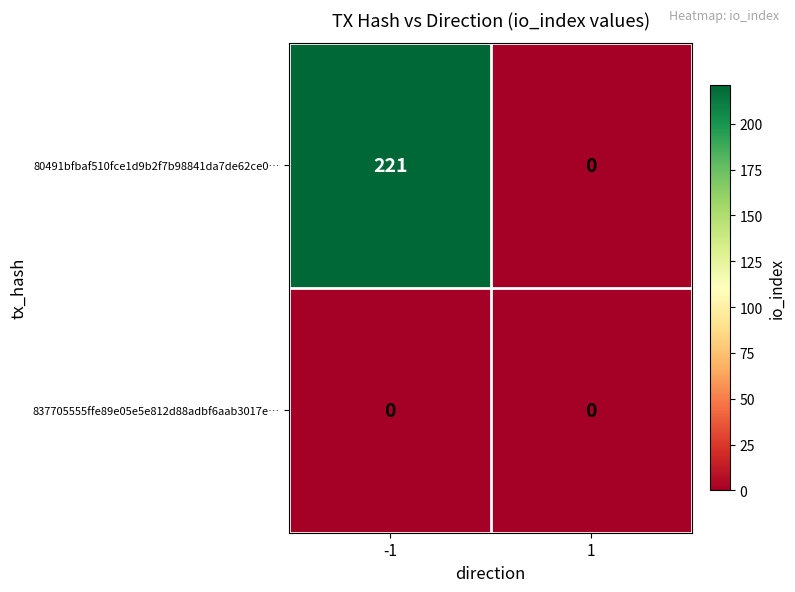

How many data points does each series have?

2